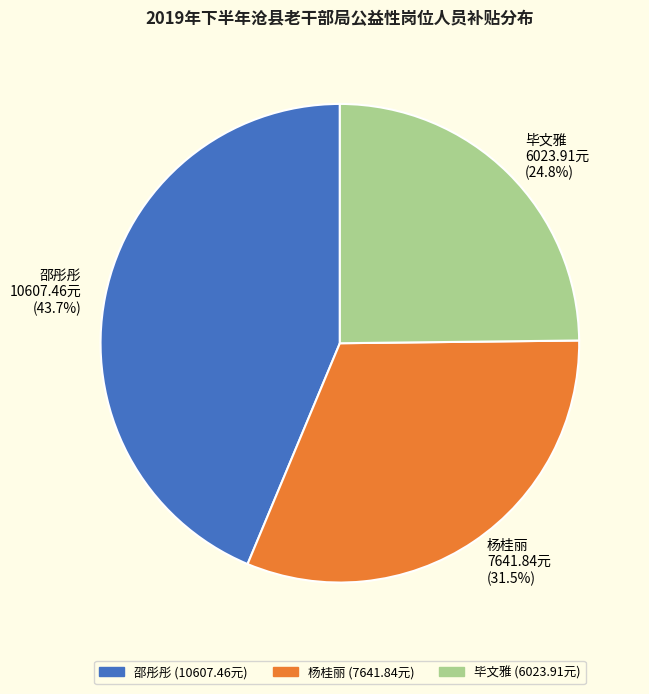

Which has a higher value, 毕文雅 or 杨桂丽?

杨桂丽